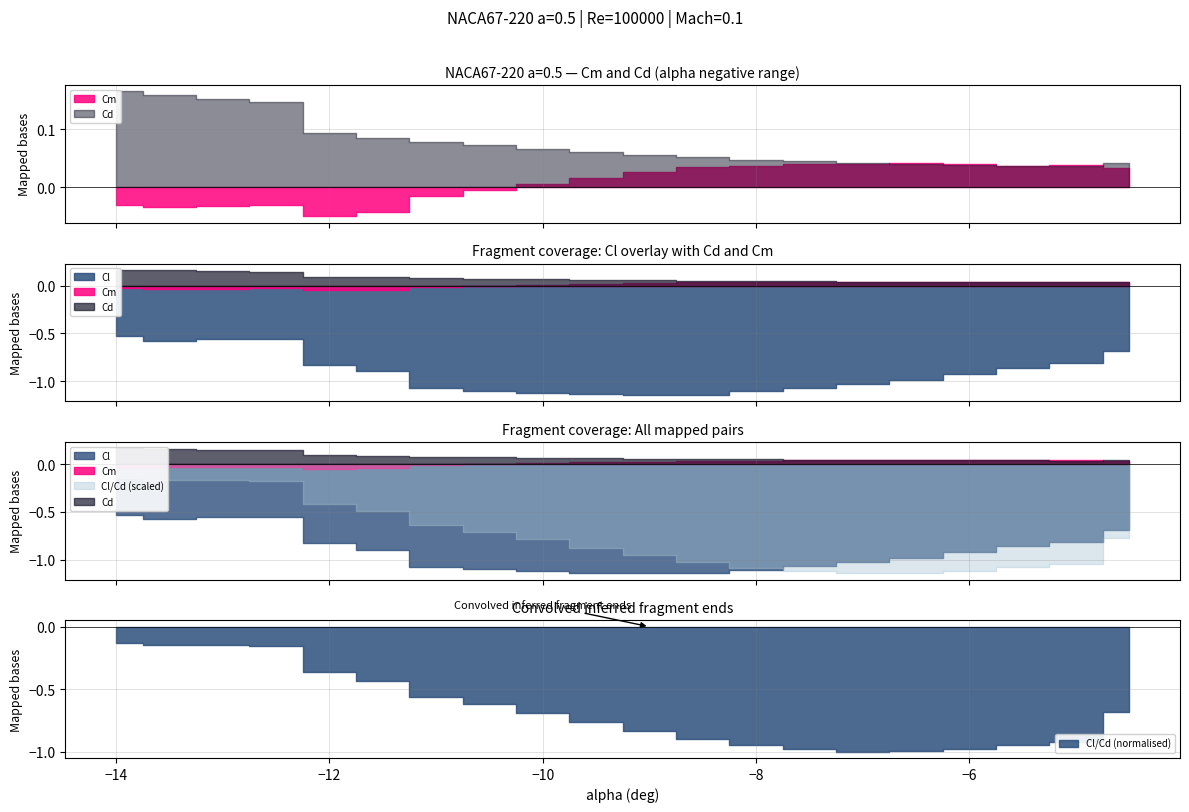

Is it true that Cd equals 0.1 at -12.5?

True